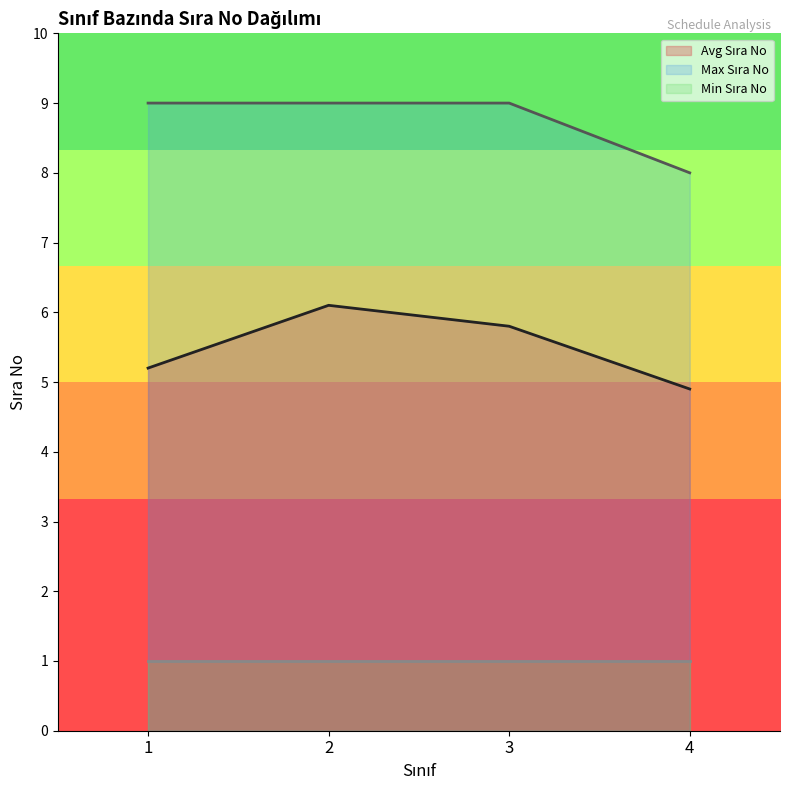

Between 1 and 2, which series saw the biggest shift?

Avg Sıra No